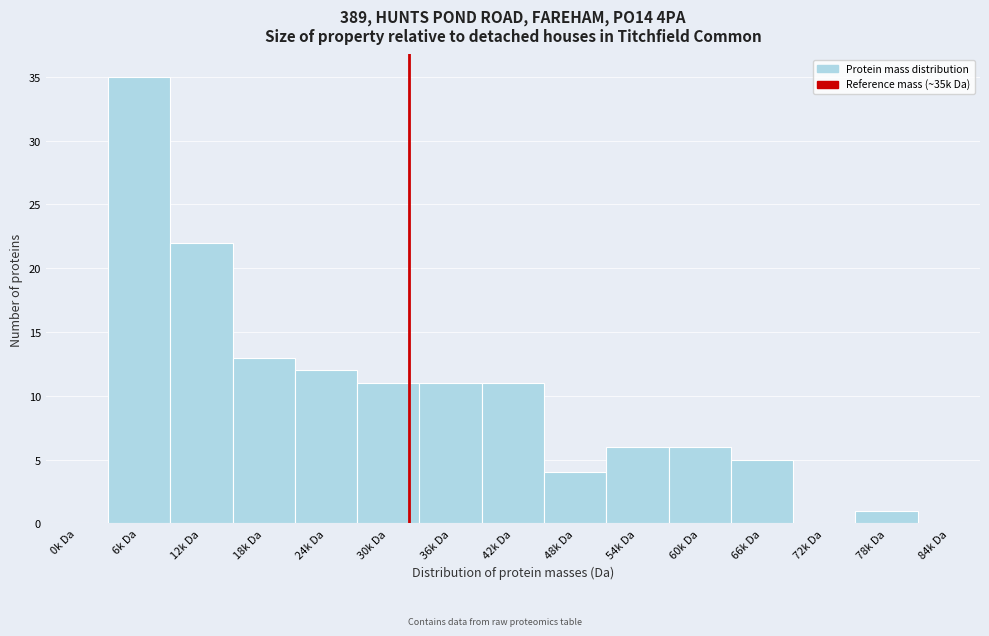

Reading left to right, extract all data points from this chart.

0k Da=0	6k Da=35	12k Da=22	18k Da=13	24k Da=12	30k Da=11	36k Da=11	42k Da=11	48k Da=4	54k Da=6	60k Da=6	66k Da=5	72k Da=0	78k Da=1	84k Da=0